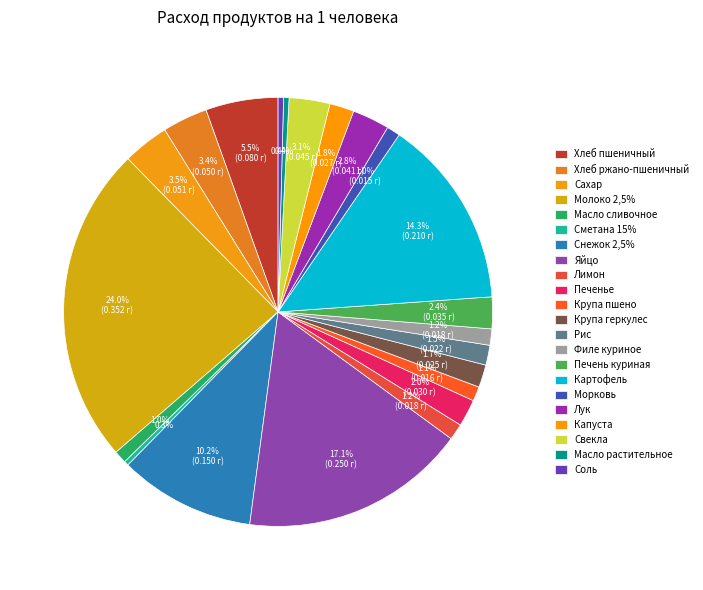

How many segments does this pie chart have?

22